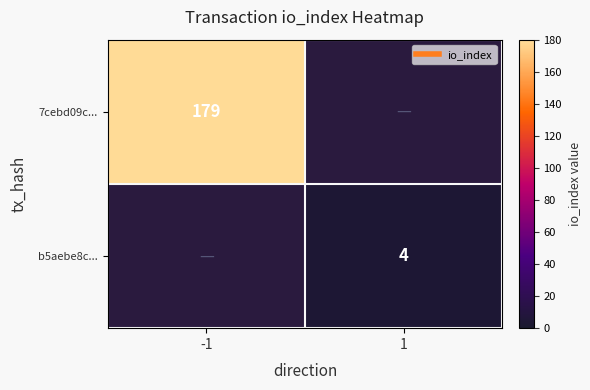

Count the number of data series in this chart.

2